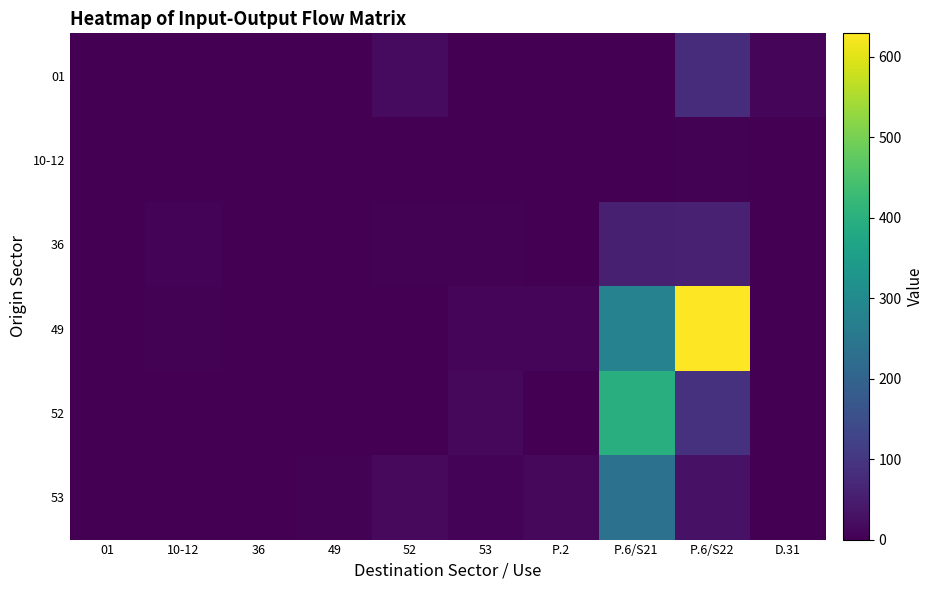

At P.6/S21, list the series in order from smallest to largest.

01, 10-12, 36, 53, 49, 52